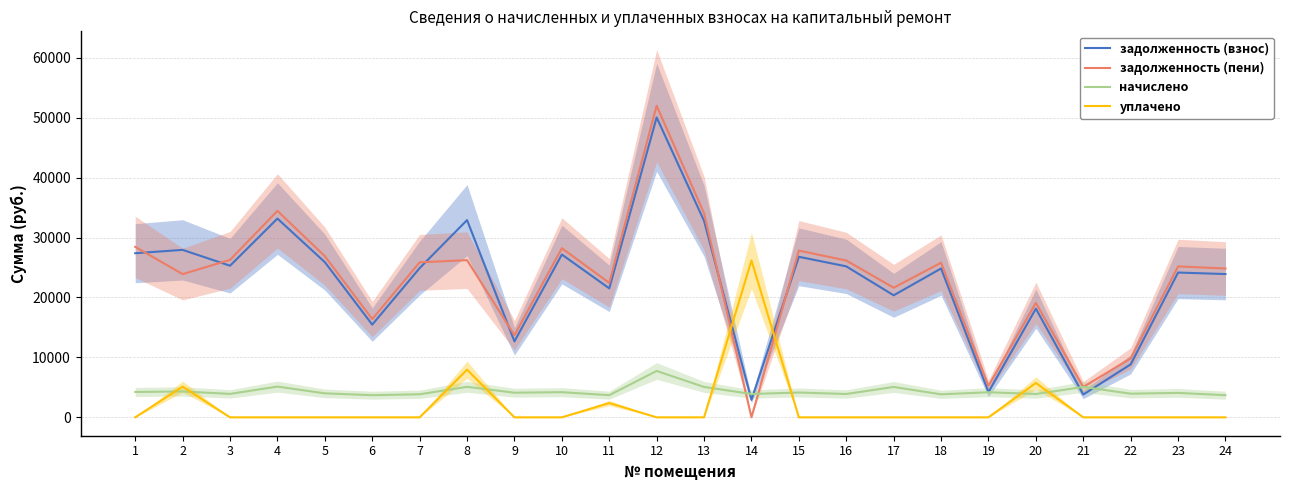

Between 22 and 15, which is larger?

15